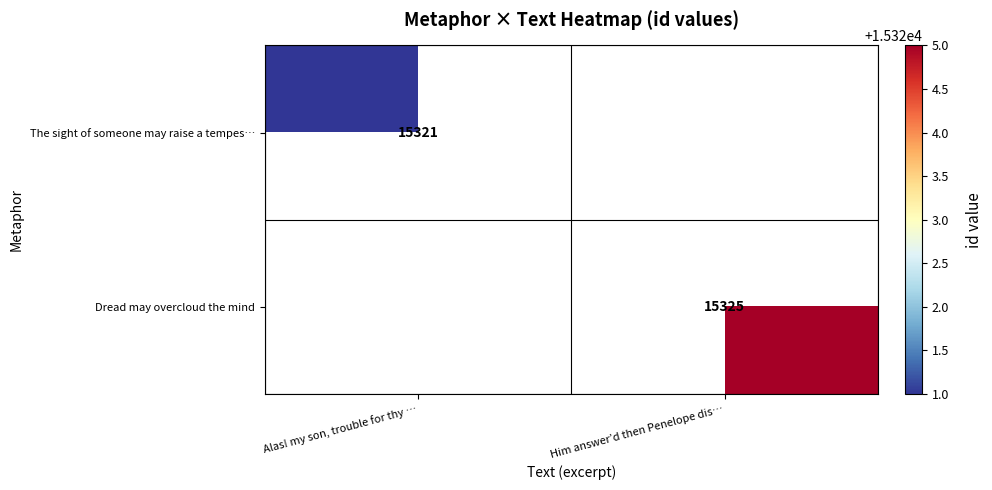

Is the value of Dread may overcloud the mind at Him answer’d then Penelope dis… greater than the value of The sight of someone may raise a tempes… at Alas! my son, trouble for thy …?

Yes